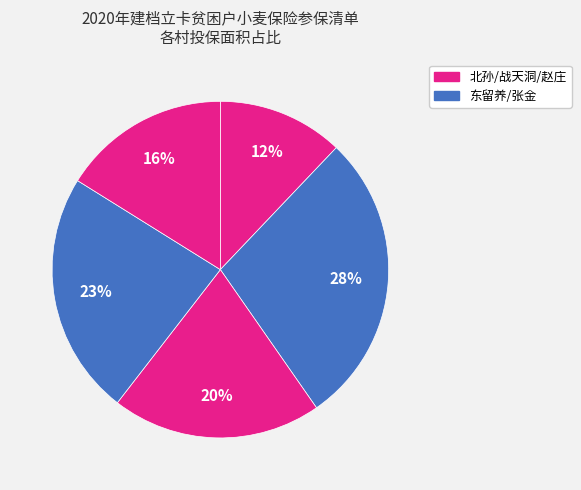

How many segments does this pie chart have?

5